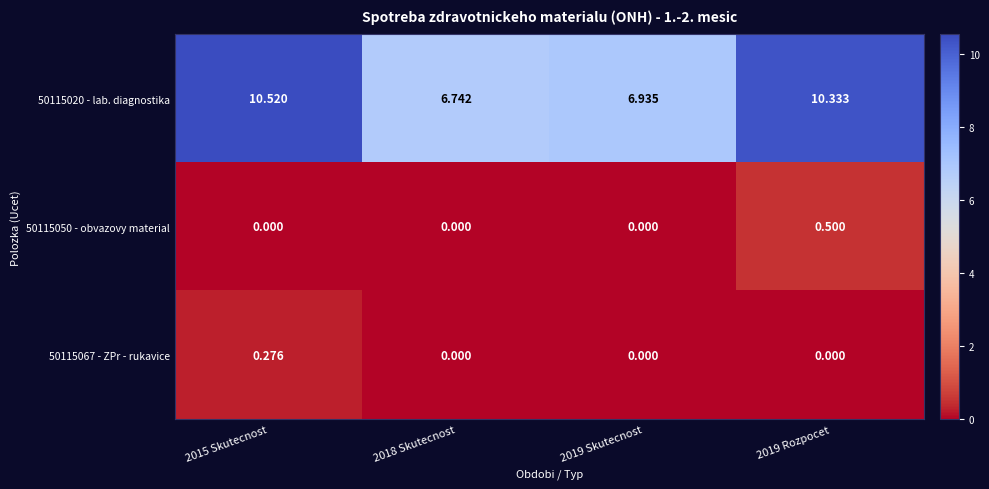

At how many categories does at least one series exceed 9?

2